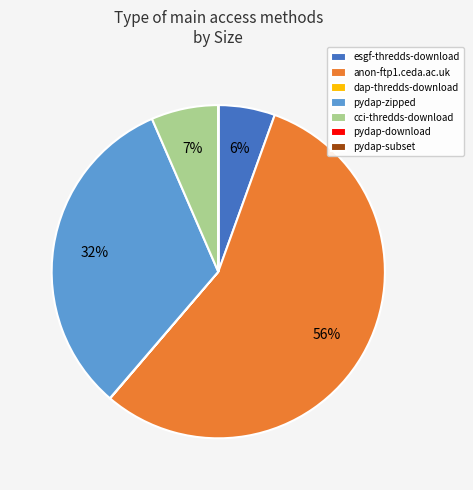

To the nearest percent, what is the average slice percentage?

14%